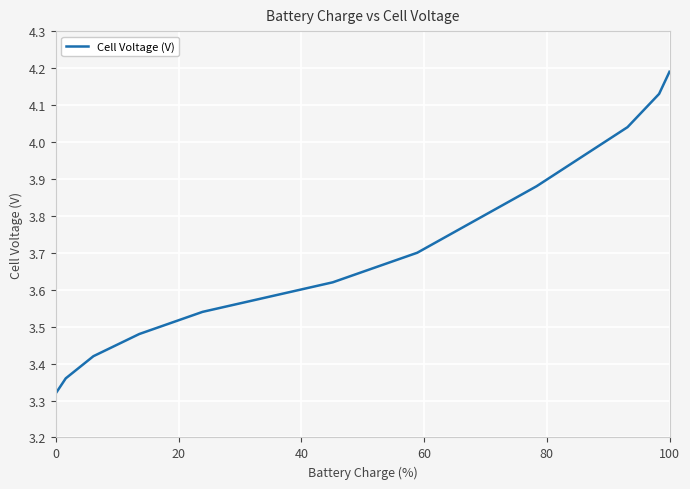

What is the difference between the maximum and minimum values?

0.9